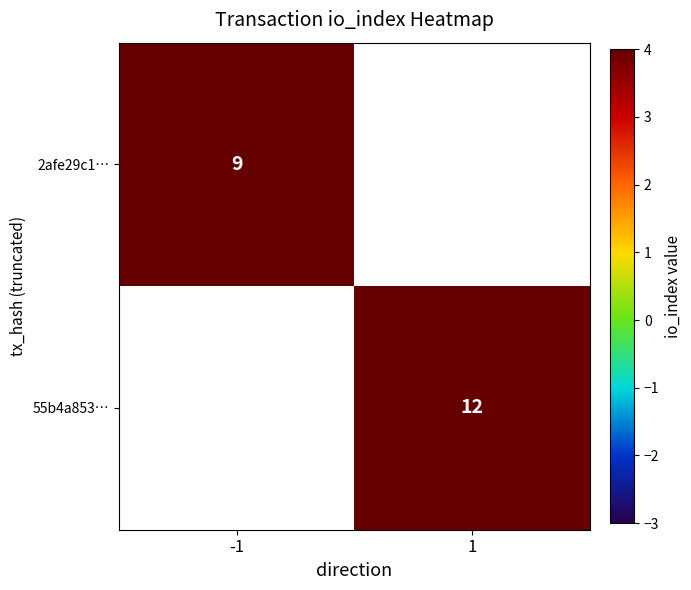

The 55b4a853… series shows 12 at 1. True or false?

True